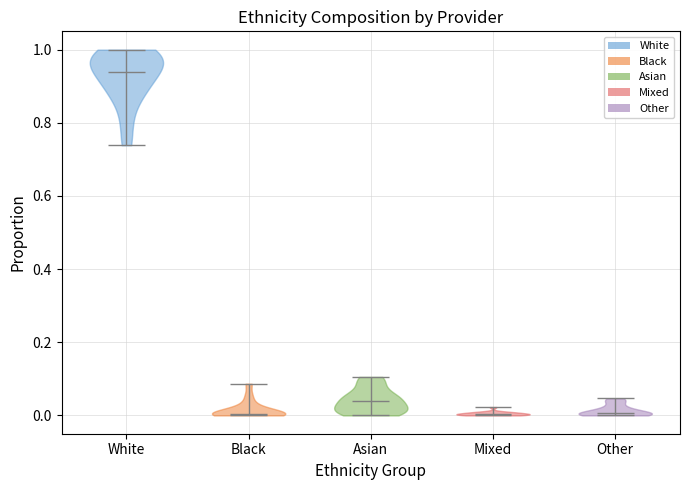

Reading left to right, read every violin against the y-axis: where its median line is, and the lowest and highest points it reaches. The values are not printed on the chart, so give them approximately, as read against the axis.

White: median line 0.94, lowest point 0.74, highest point 1.00
Black: median line 0.00, lowest point 0.00, highest point 0.08
Asian: median line 0.04, lowest point 0.00, highest point 0.10
Mixed: median line 0.00, lowest point 0.00, highest point 0.02
Other: median line 0.00, lowest point 0.00, highest point 0.04